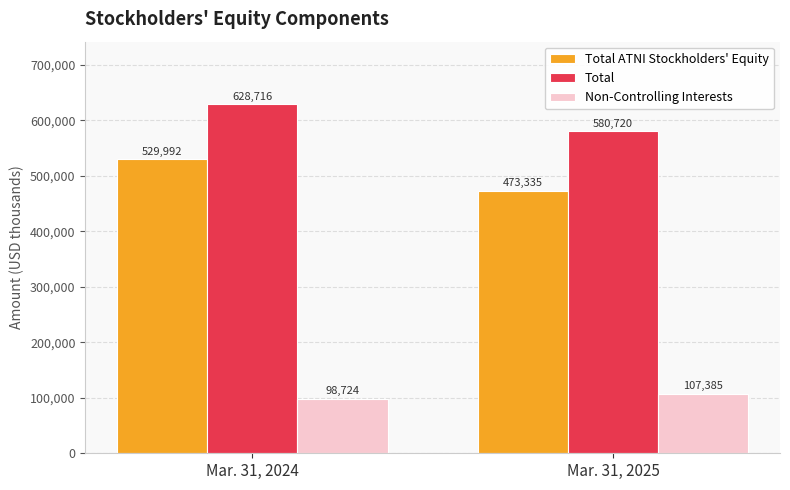

Count the number of categories in the chart.

2